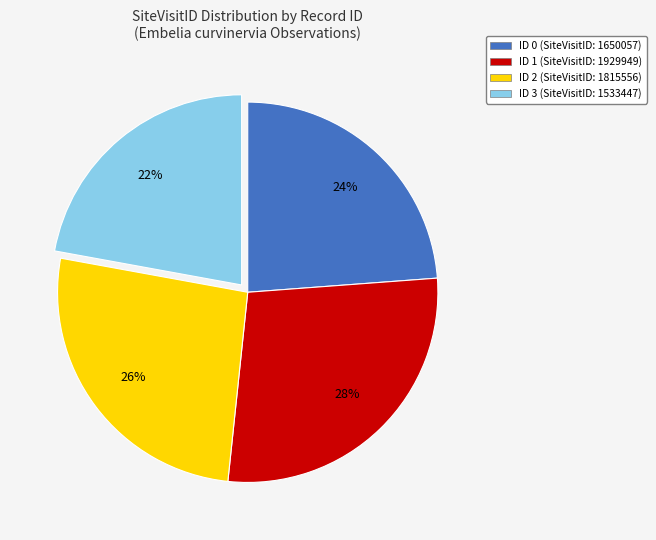

Do ID 2 (SiteVisitID: 1815556) and ID 3 (SiteVisitID: 1533447) together represent more than half of the pie?

No